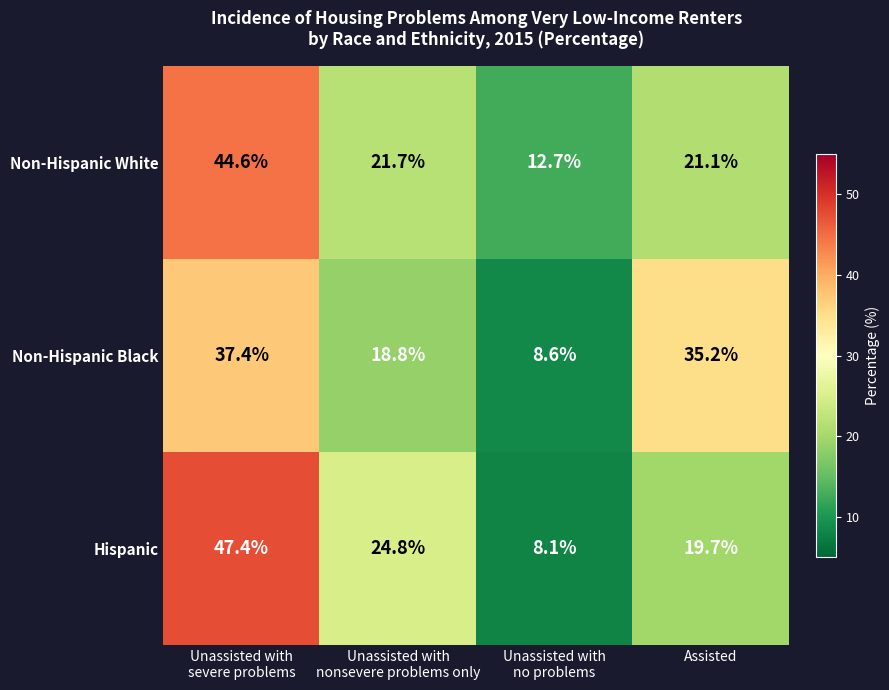

What is the approximate value of Non-Hispanic White at Assisted?

21.1